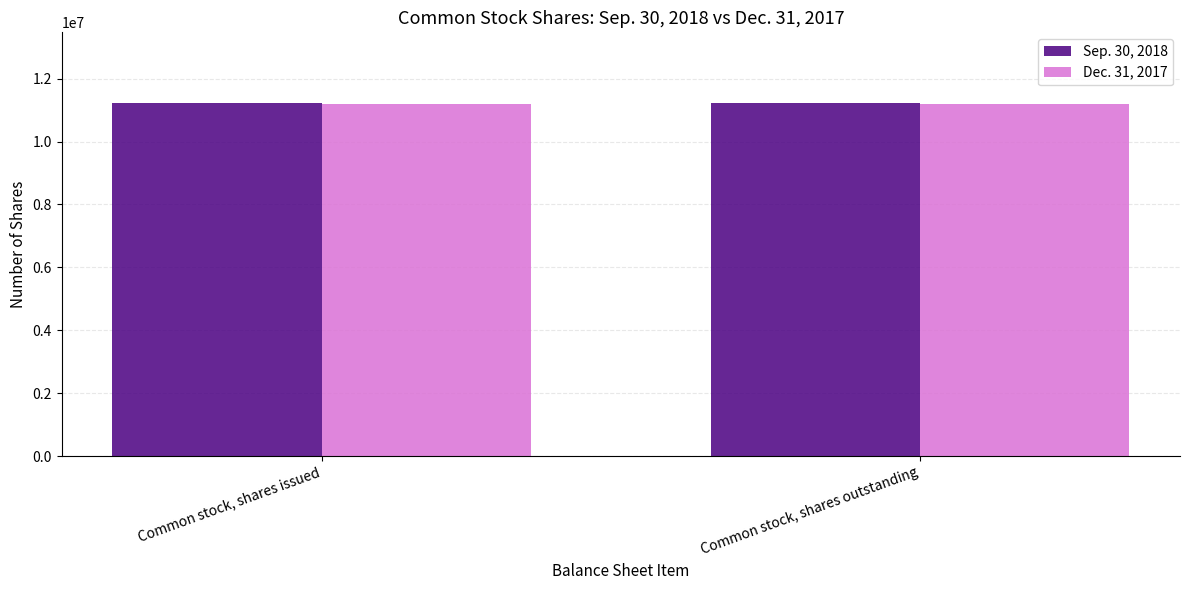

What is the total value across all series at Common stock, shares issued?

22414907